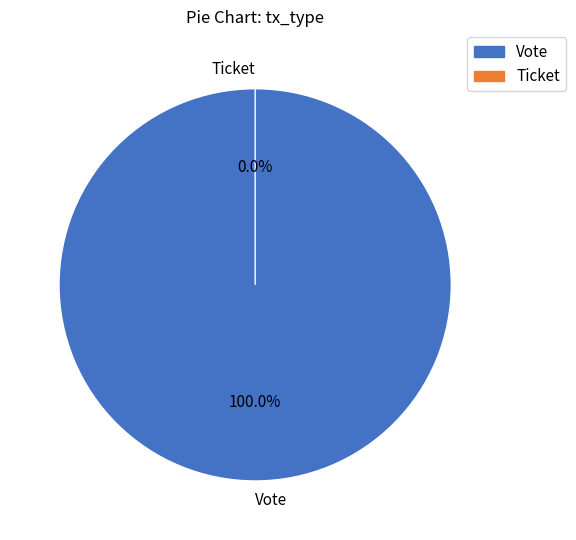

Is Ticket the majority of the pie?

No